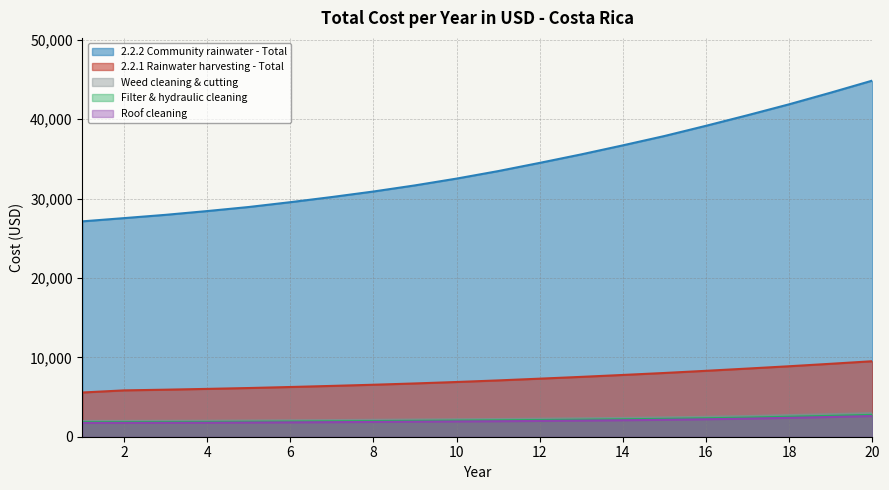

Does the chart display data point markers on the line(s)?

No